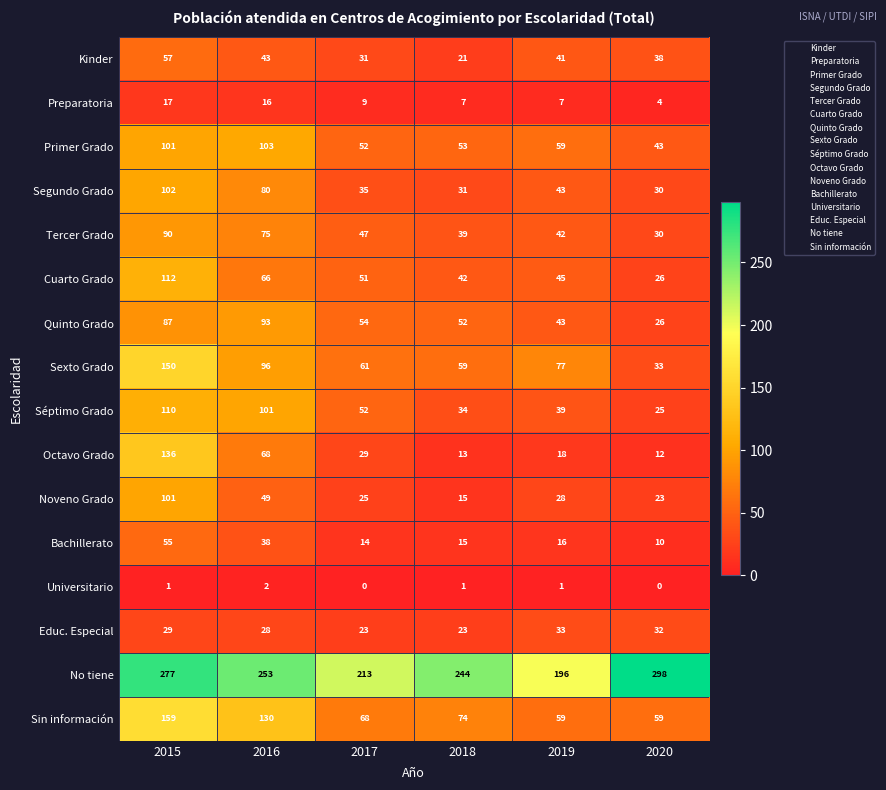

List the labels in order of Tercer Grado value, smallest first.

2020, 2018, 2019, 2017, 2016, 2015